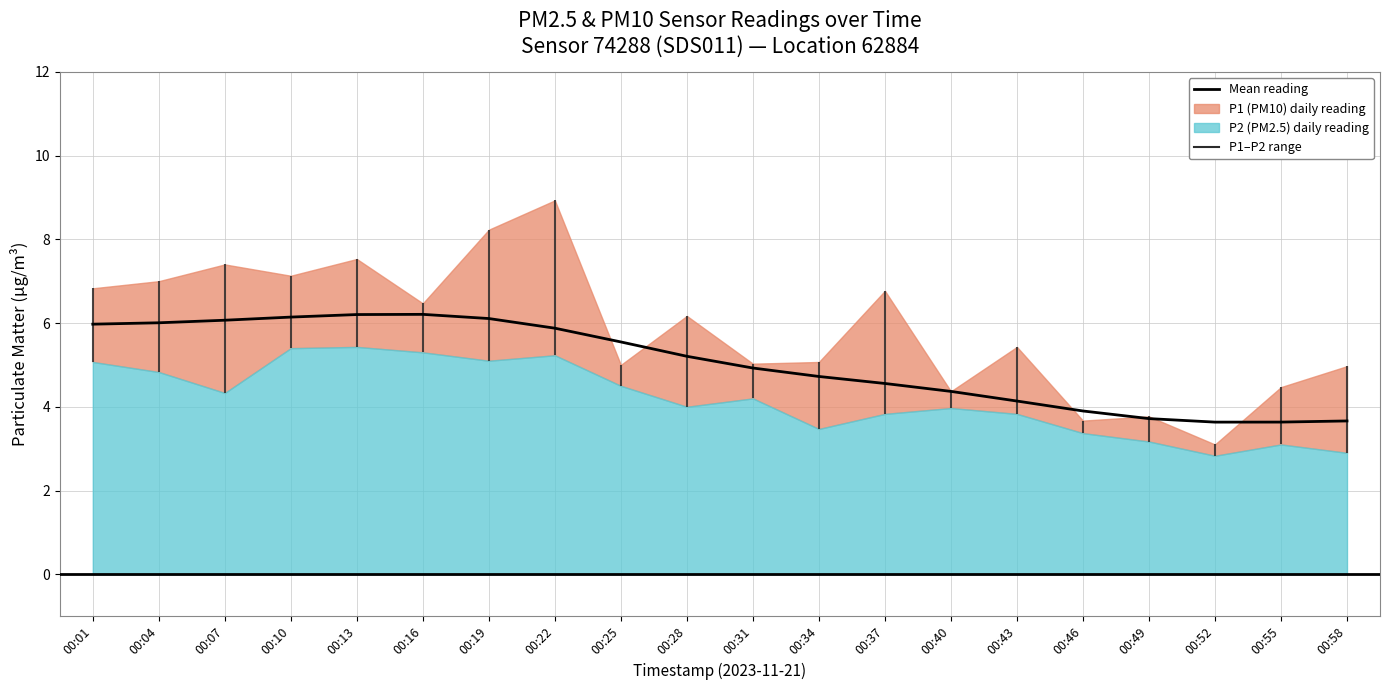

Rank the categories by value from lowest to highest.

00:52, 00:55, 00:58, 00:49, 00:46, 00:43, 00:40, 00:37, 00:34, 00:31, 00:28, 00:25, 00:22, 00:01, 00:04, 00:07, 00:19, 00:10, 00:13, 00:16